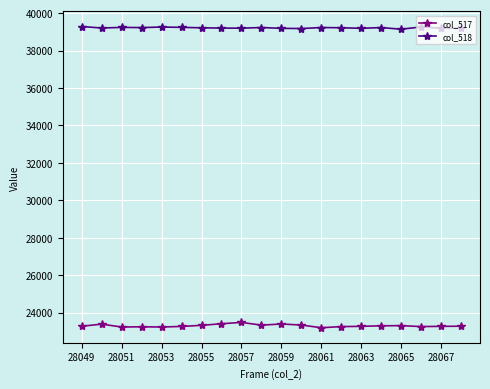

What is the minimum value for col_517?

23192